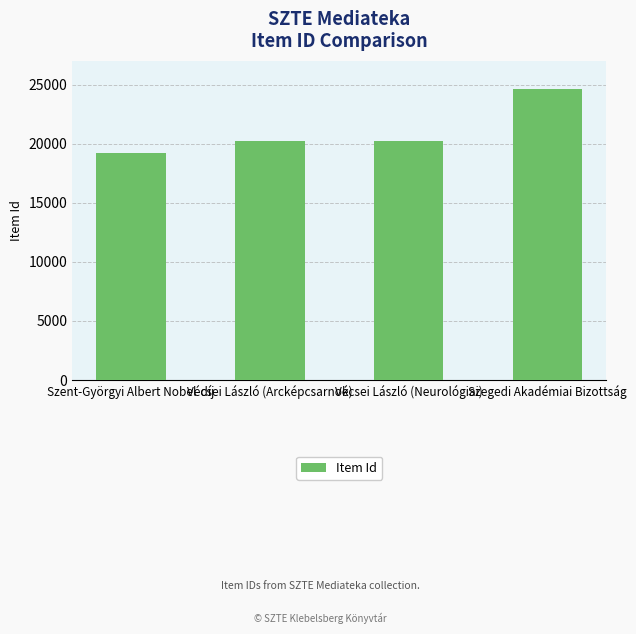

What is the difference between the maximum and second lowest values?

4388